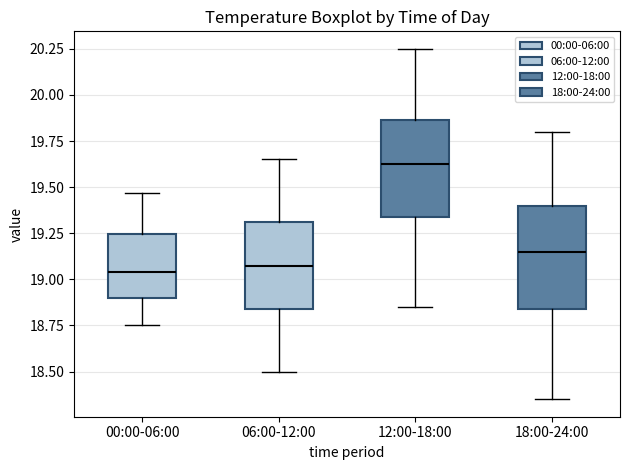

Reading left to right, read every box against the y-axis: the position of its median line, the range the box covers, and the ends of its whiskers. The values are not printed on the chart, so give them approximately, as read against the axis.

00:00-06:00: median 19.05, box 18.90 to 19.25, whiskers 18.75 to 19.45
06:00-12:00: median 19.10, box 18.85 to 19.30, whiskers 18.50 to 19.65
12:00-18:00: median 19.65, box 19.35 to 19.85, whiskers 18.85 to 20.25
18:00-24:00: median 19.15, box 18.85 to 19.40, whiskers 18.35 to 19.80